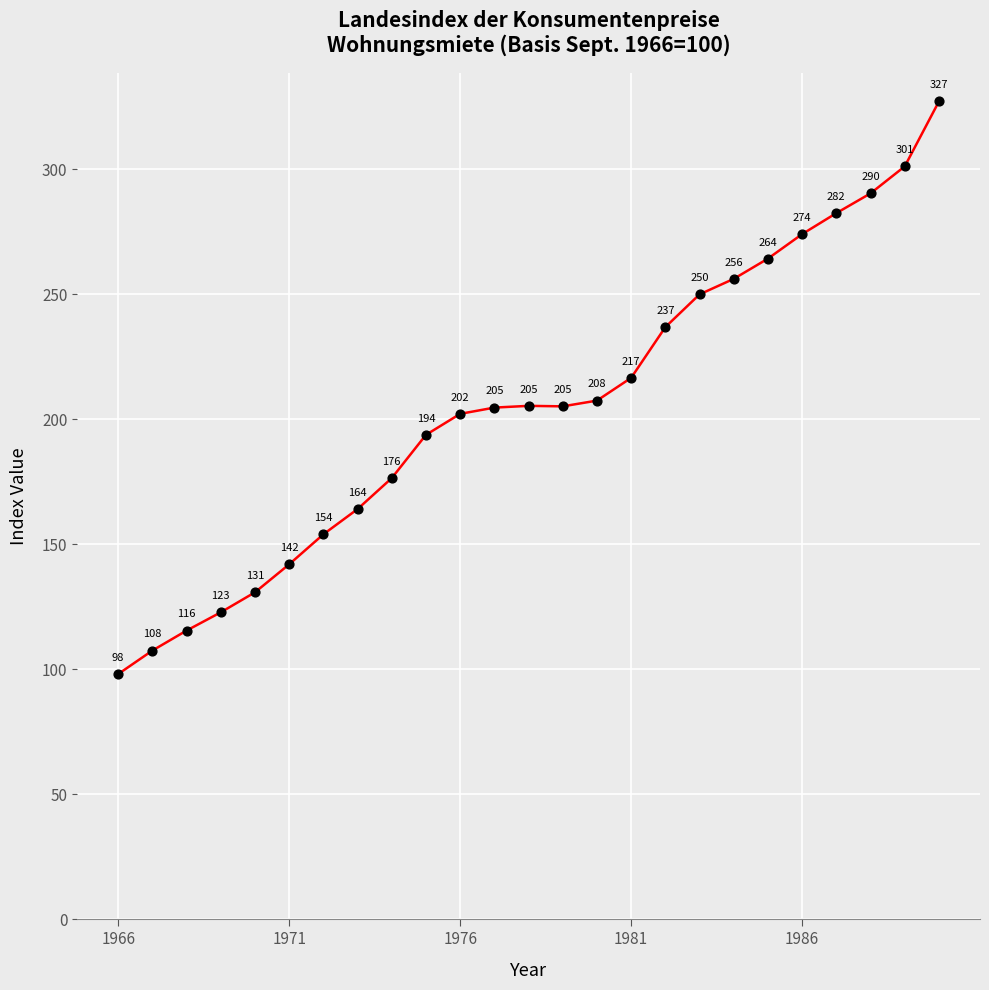

What is the maximum value shown in the chart?

327.2